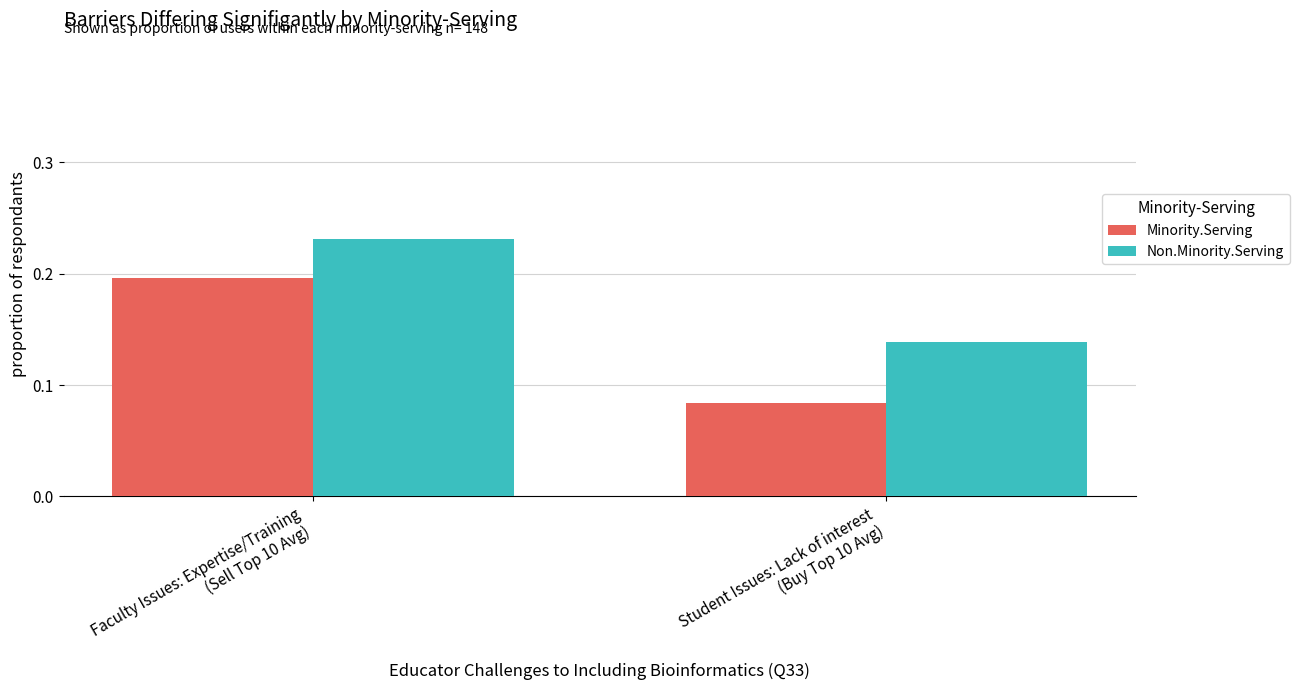

What is the label of the 2nd bar from the left?

Student Issues: Lack of interest
(Buy Top 10 Avg)